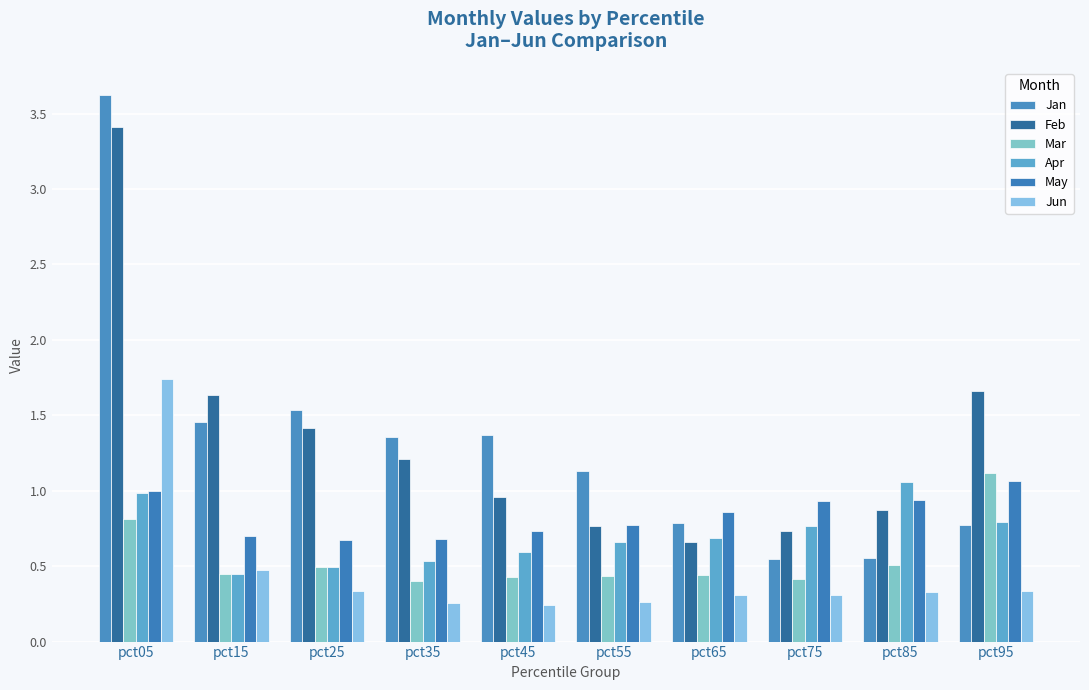

What is the maximum value shown in the chart?

3.6